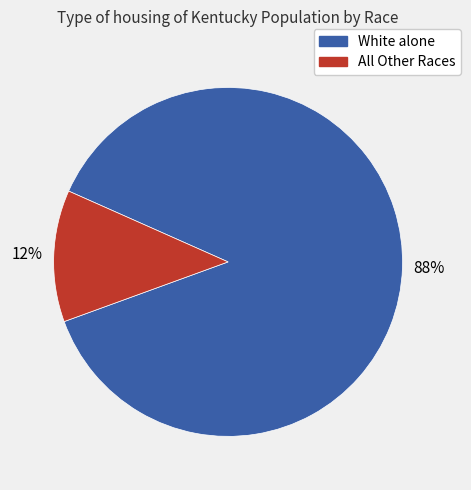

Which has a higher value, White alone or All Other Races?

White alone